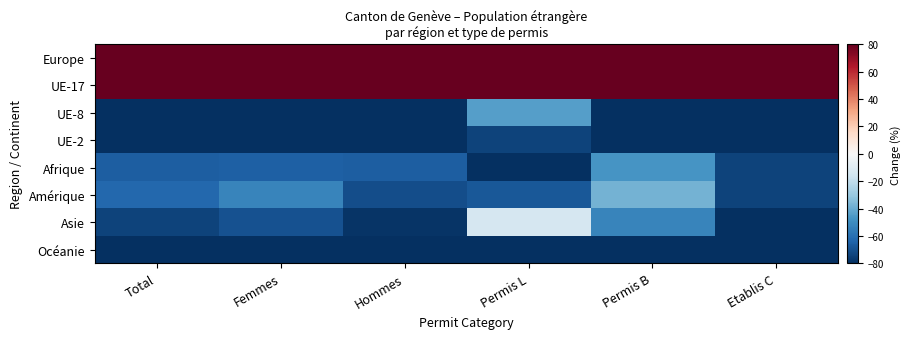

Reading left to right, extract all data points from this chart.

Europe: Total=270.3	Femmes=264.5	Hommes=275.5	Permis L=245.4	Permis B=244.8	Etablis C=282.5
UE-17: Total=219.4	Femmes=206.8	Hommes=231.0	Permis L=133.0	Permis B=164.0	Etablis C=246.1
UE-8: Total=-92.5	Femmes=-89.9	Hommes=-94.8	Permis L=-43.8	Permis B=-83.4	Etablis C=-97.1
UE-2: Total=-95.8	Femmes=-94.3	Hommes=-97.1	Permis L=-73.8	Permis B=-90.3	Etablis C=-98.5
Afrique: Total=-65.7	Femmes=-65.4	Hommes=-66.1	Permis L=-80.2	Permis B=-47.2	Etablis C=-74.4
Amérique: Total=-62.5	Femmes=-53.1	Hommes=-71.1	Permis L=-68.1	Permis B=-37.5	Etablis C=-74.3
Asie: Total=-74.4	Femmes=-69.8	Hommes=-78.5	Permis L=-13.2	Permis B=-52.7	Etablis C=-85.0
Océanie: Total=-98.8	Femmes=-98.7	Hommes=-98.9	Permis L=-99.4	Permis B=-97.7	Etablis C=-99.4